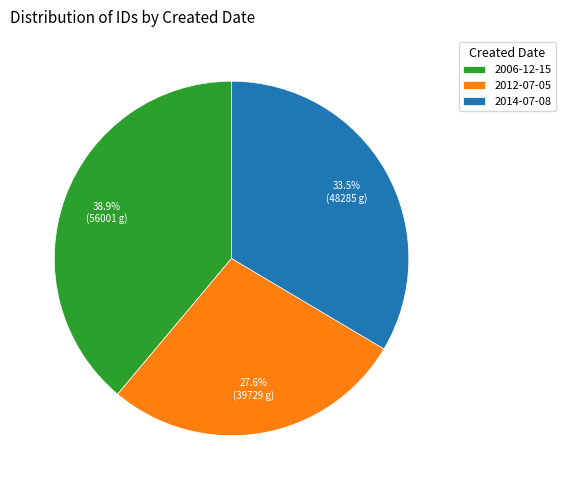

How many slices are in this pie chart?

3